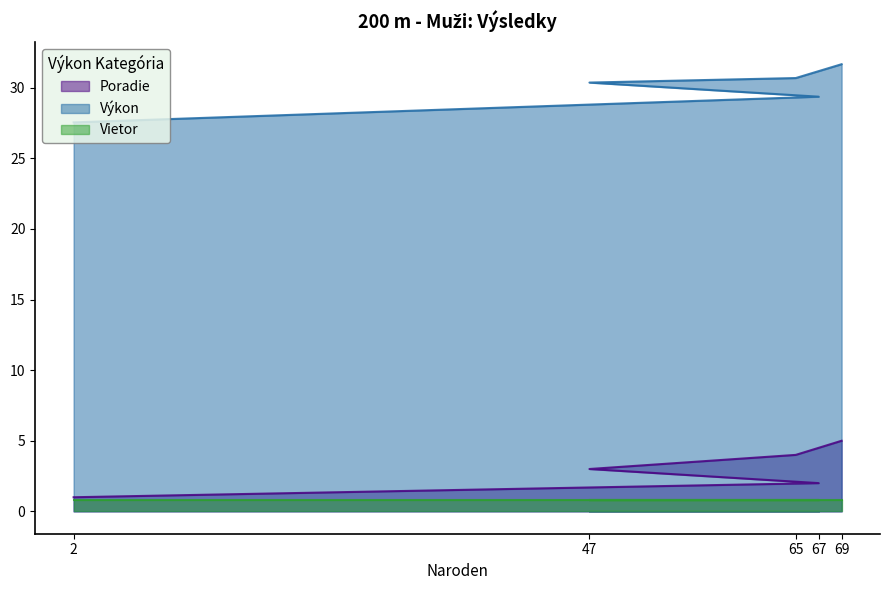

Which series has the largest total across all categories?

Výkon